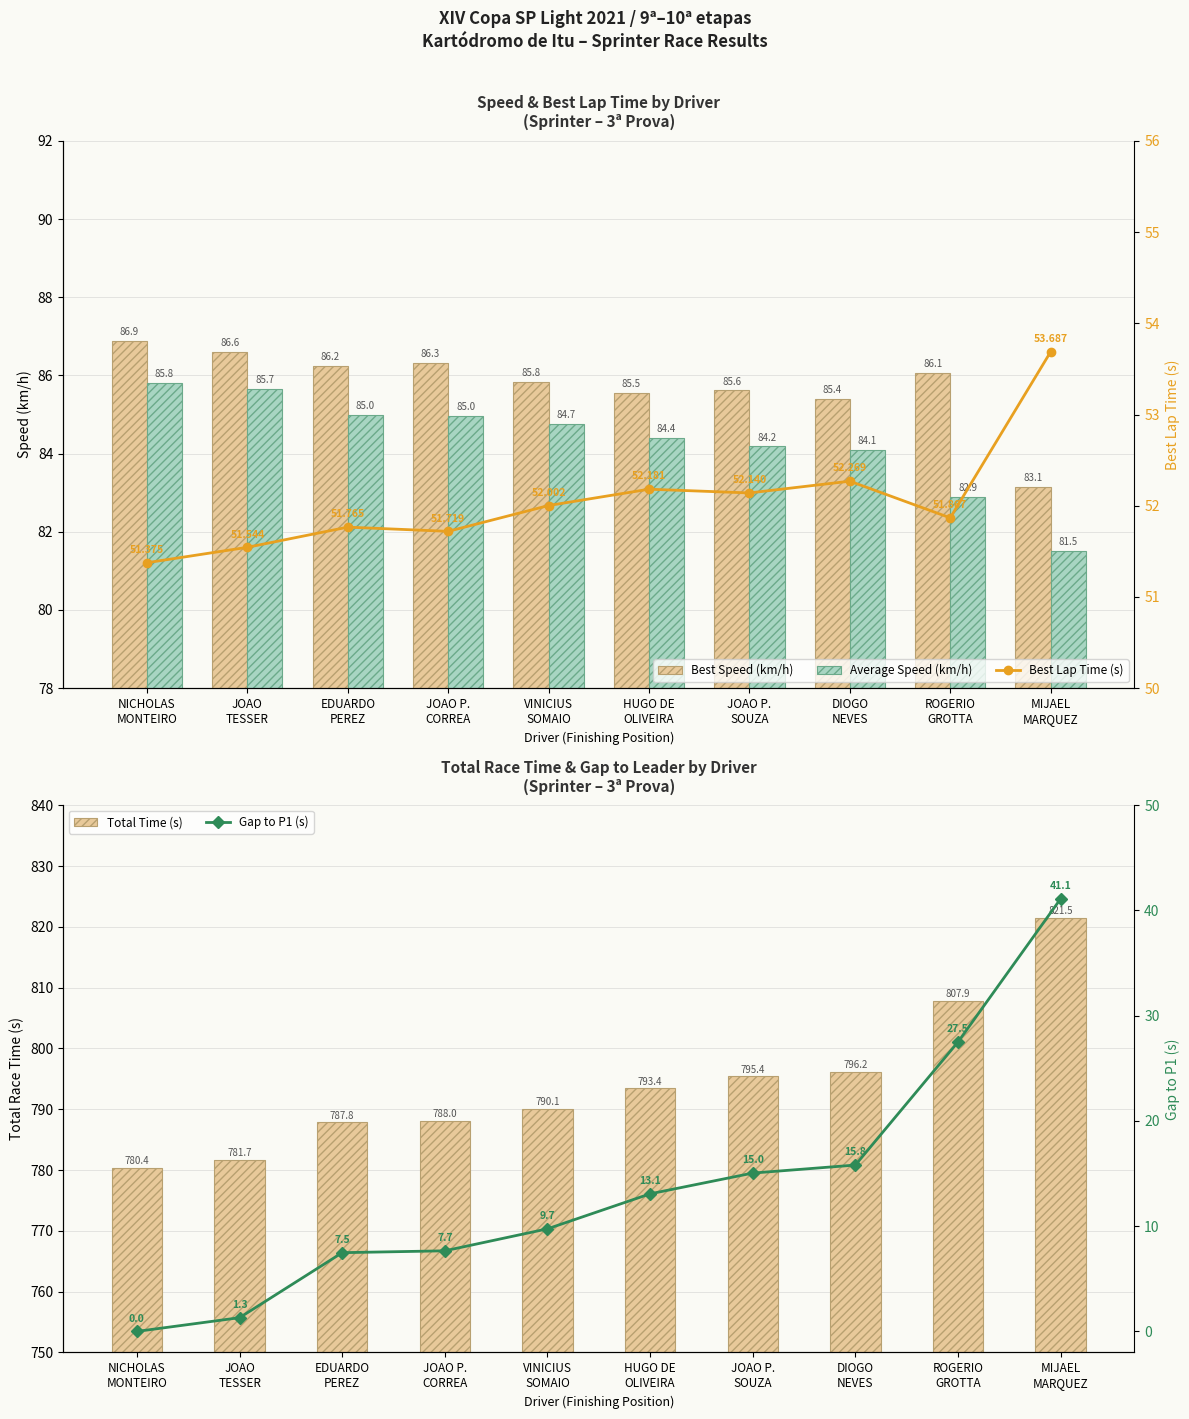

What is the label of the 8th bar from the left?

DIOGO
NEVES